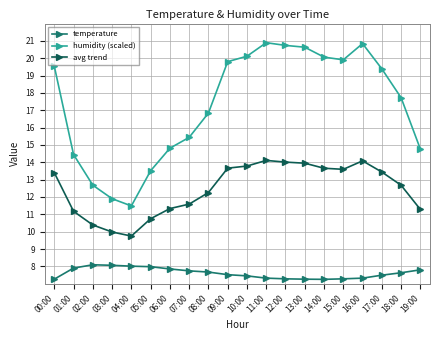

Between 06:00 and 10:00, which series saw the biggest shift?

humidity (scaled)